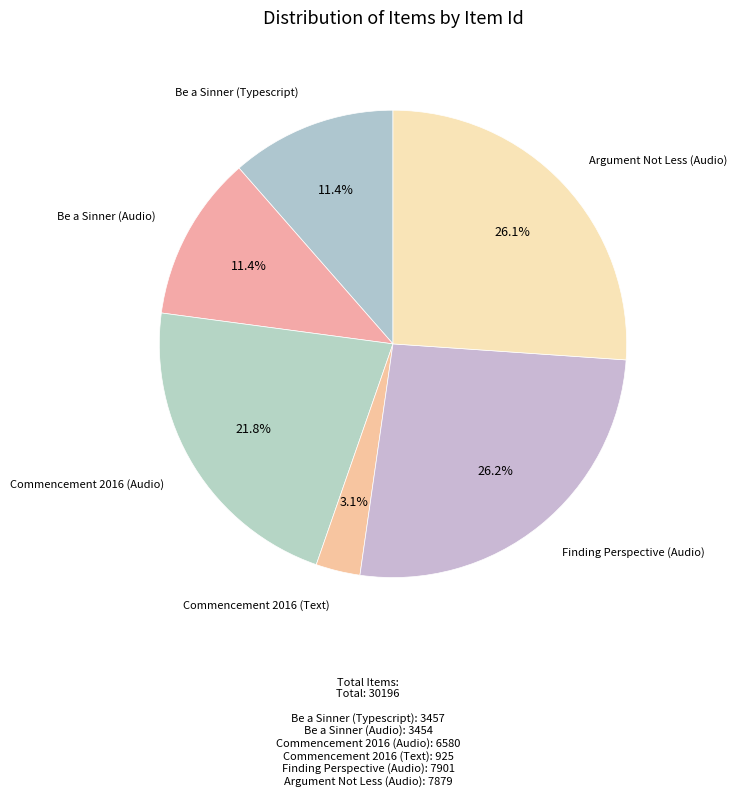

How many segments does this pie chart have?

6